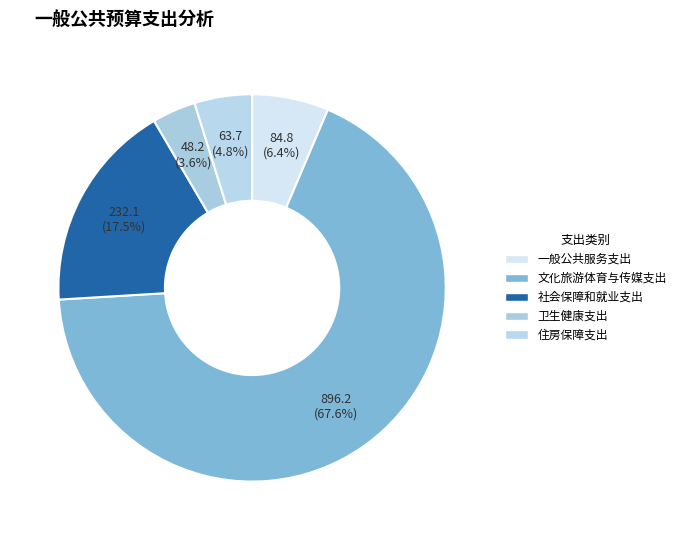

Count the number of slices in the pie.

5